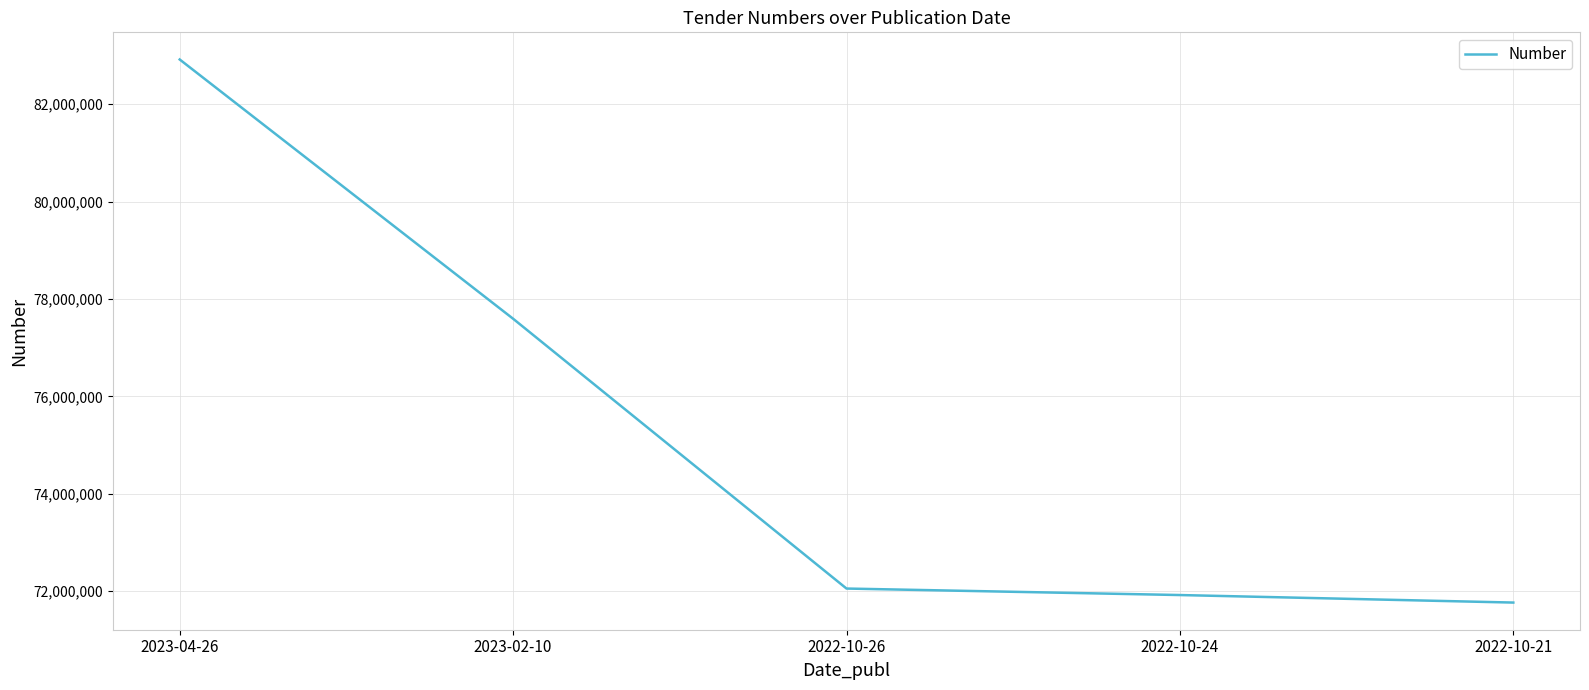

The value at 2022-10-21 is 71764701. True or false?

True